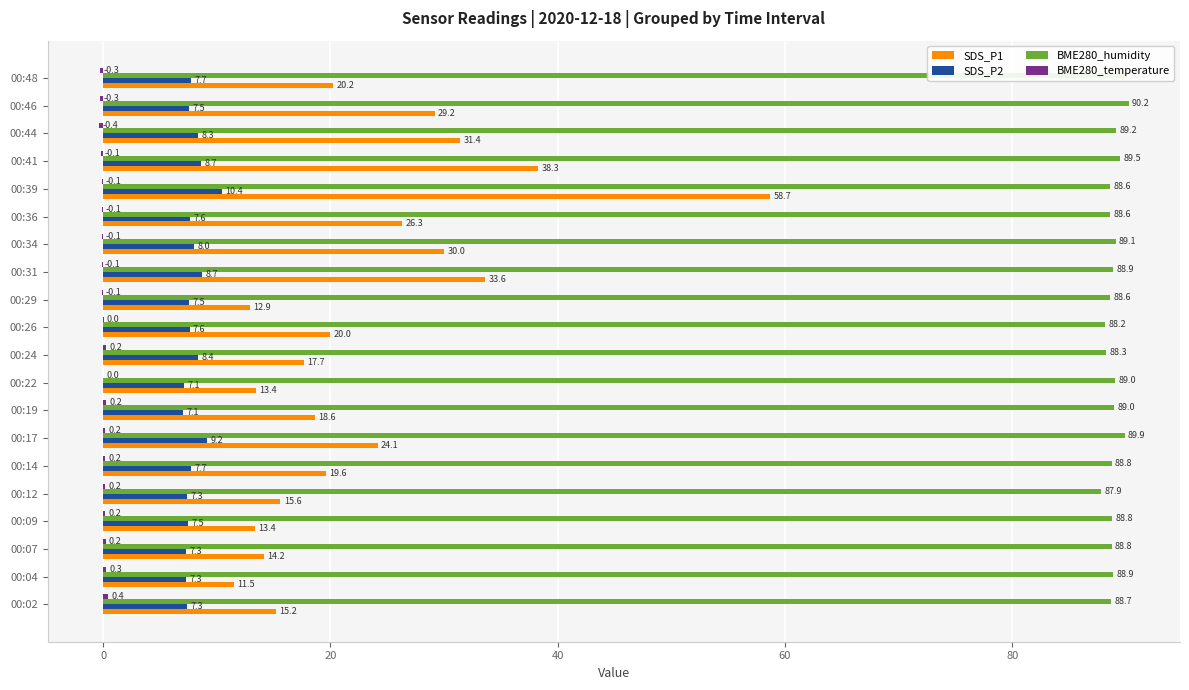

Which category has the highest value in the BME280_humidity series?

00:46